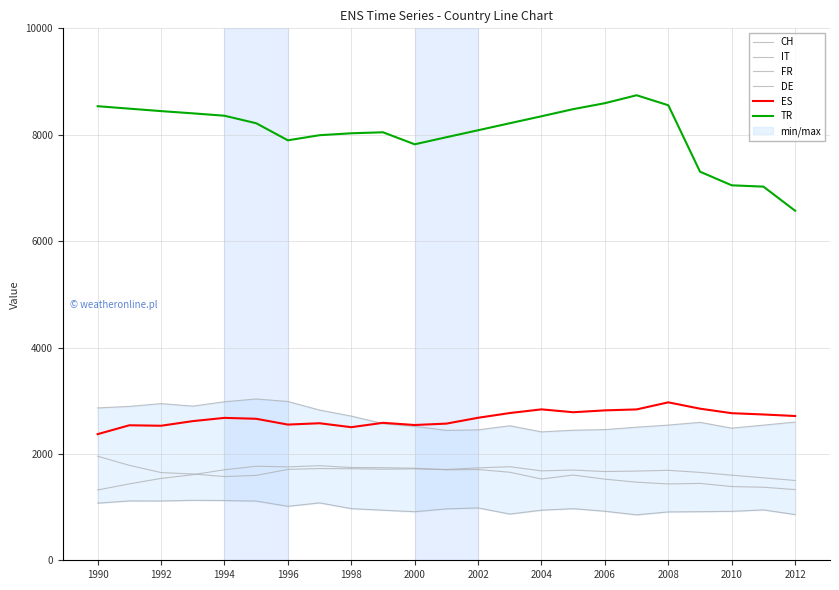

What is the difference between the second highest and second lowest values in the IT series?

543